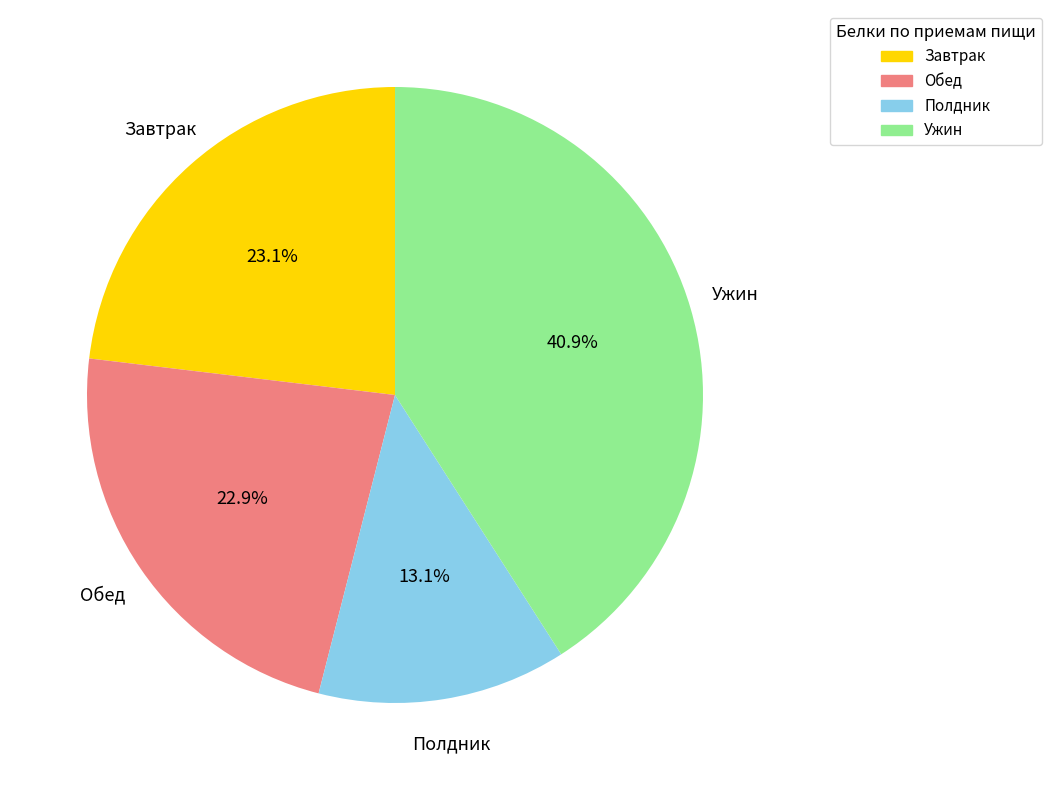

Does any single category account for the majority?

No